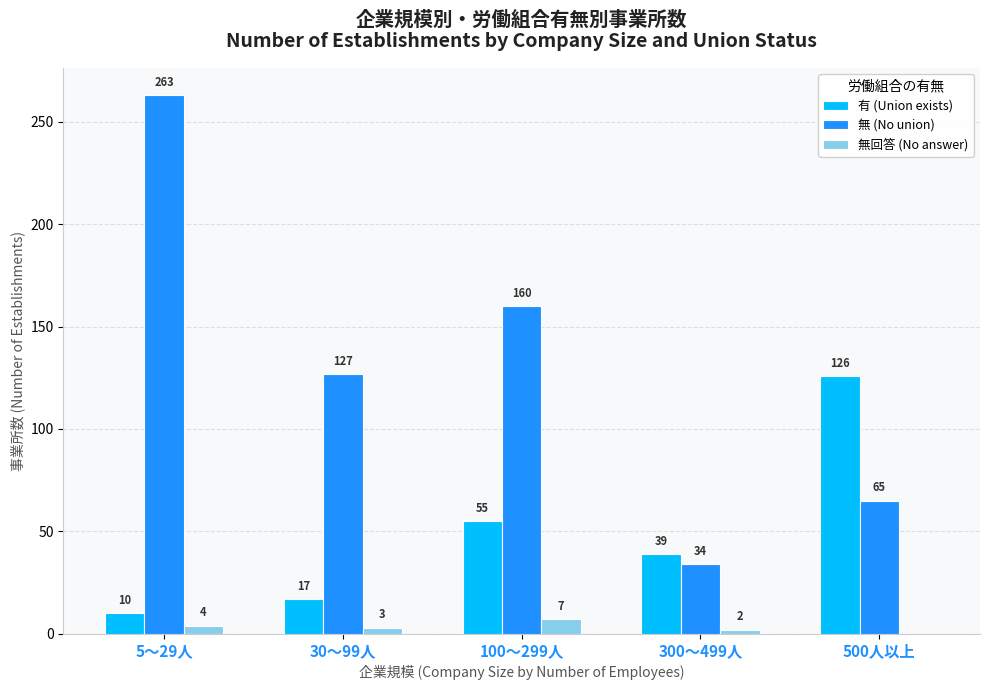

What are all the series names shown in the legend?

有 (Union exists), 無 (No union), 無回答 (No answer)